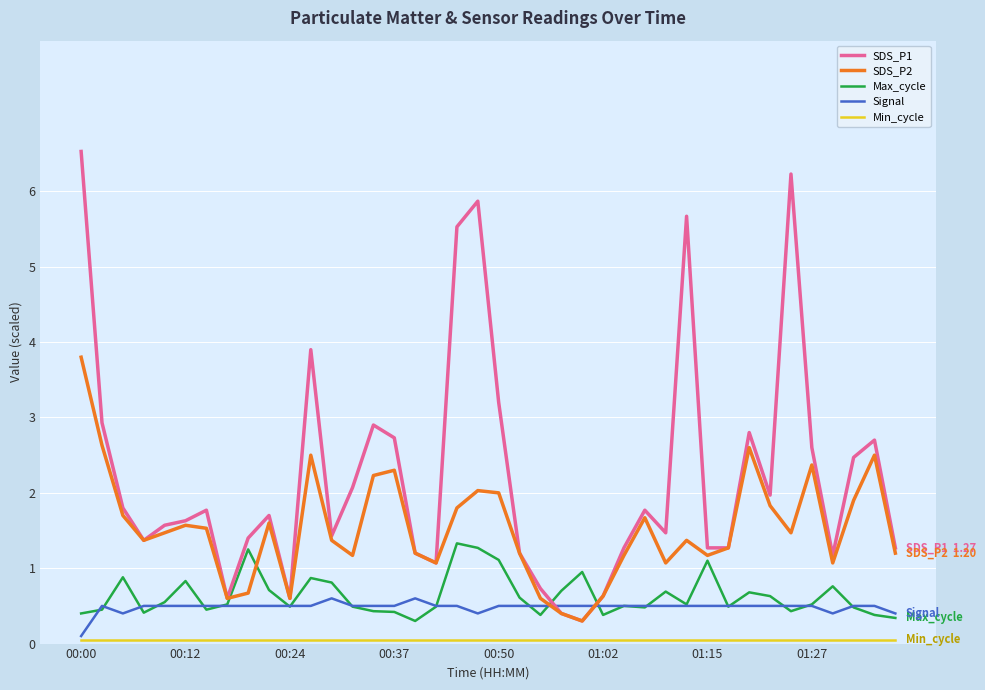

What is the maximum value shown in the chart?

6.5